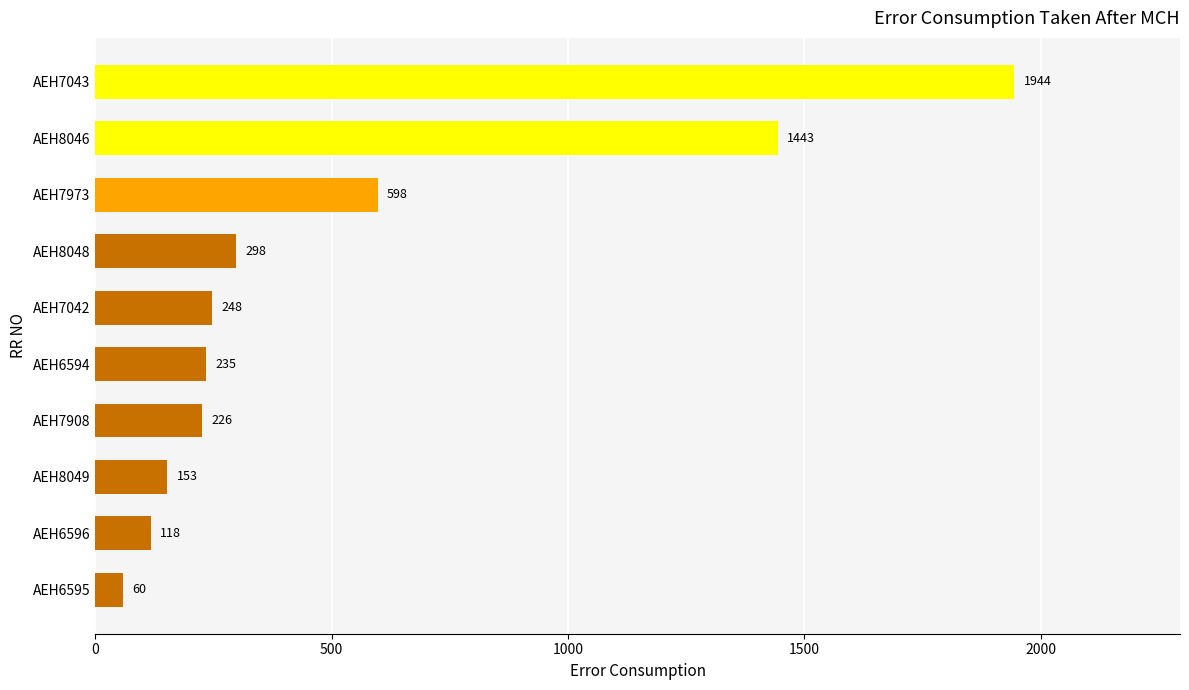

The chart shows a value of 65 at AEH7908. True or false?

False